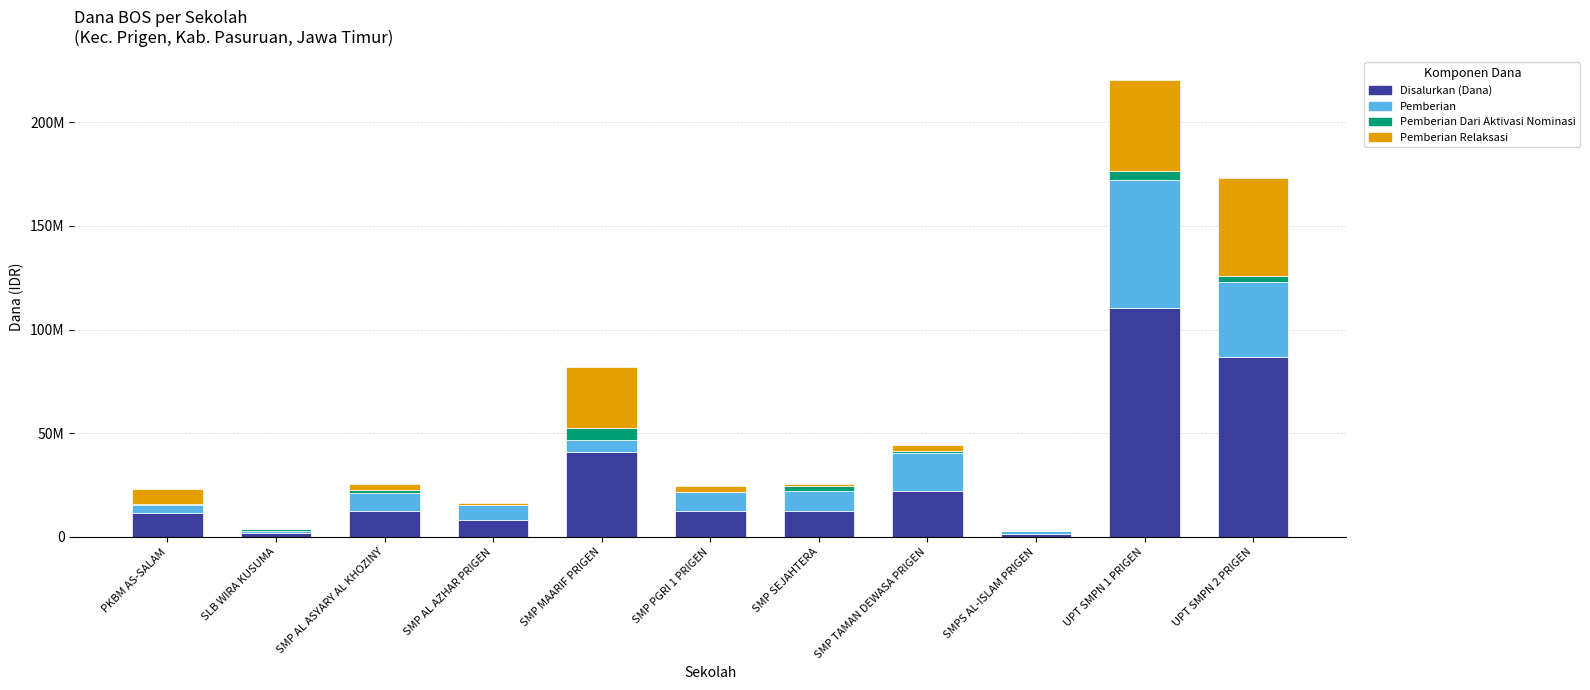

What is the label of the 5th bar from the right?

SMP SEJAHTERA